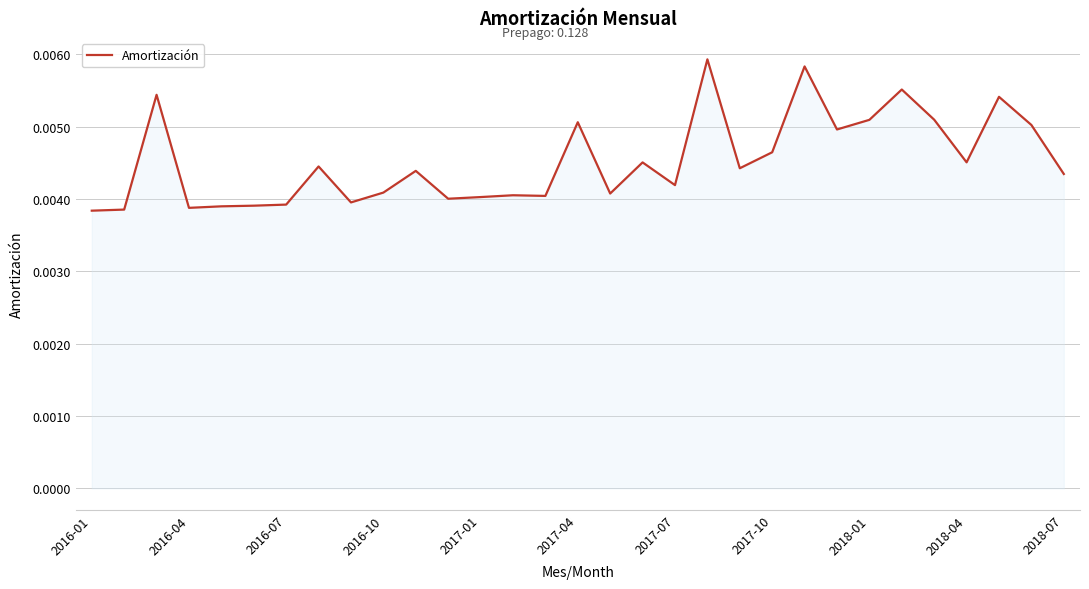

At which label is the value closest to 0?

2016-01